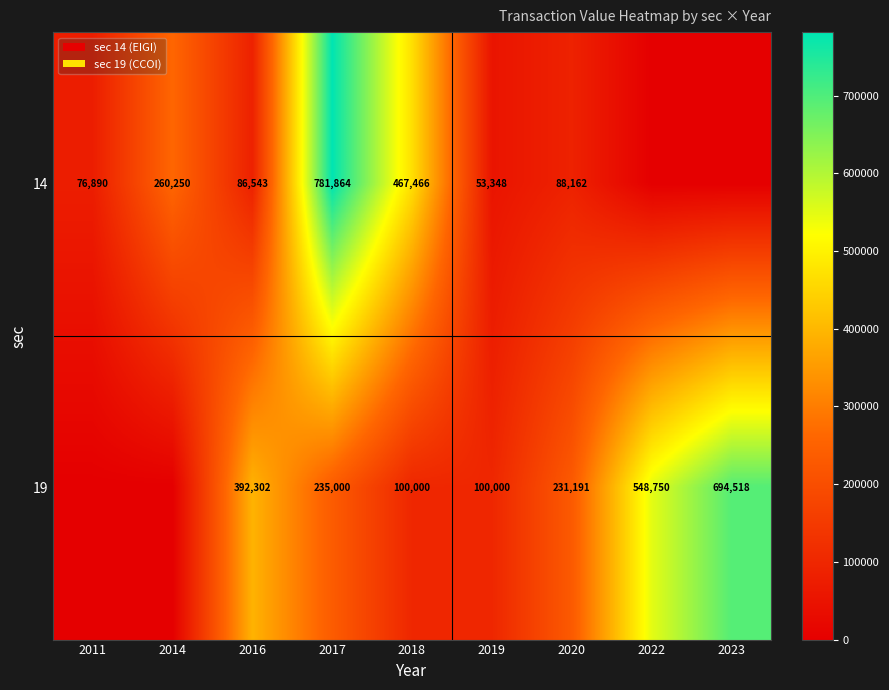

What is the spread (max minus min) of values at 2016?

305759